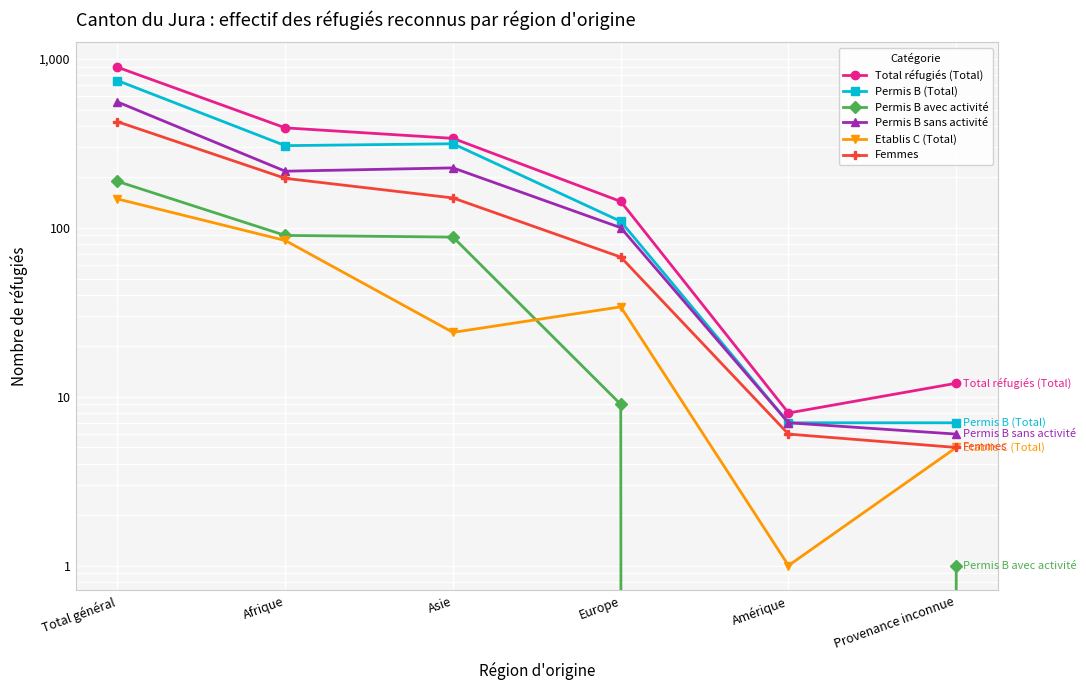

Where is Total réfugiés (Total) nearest to the value 449?

Afrique